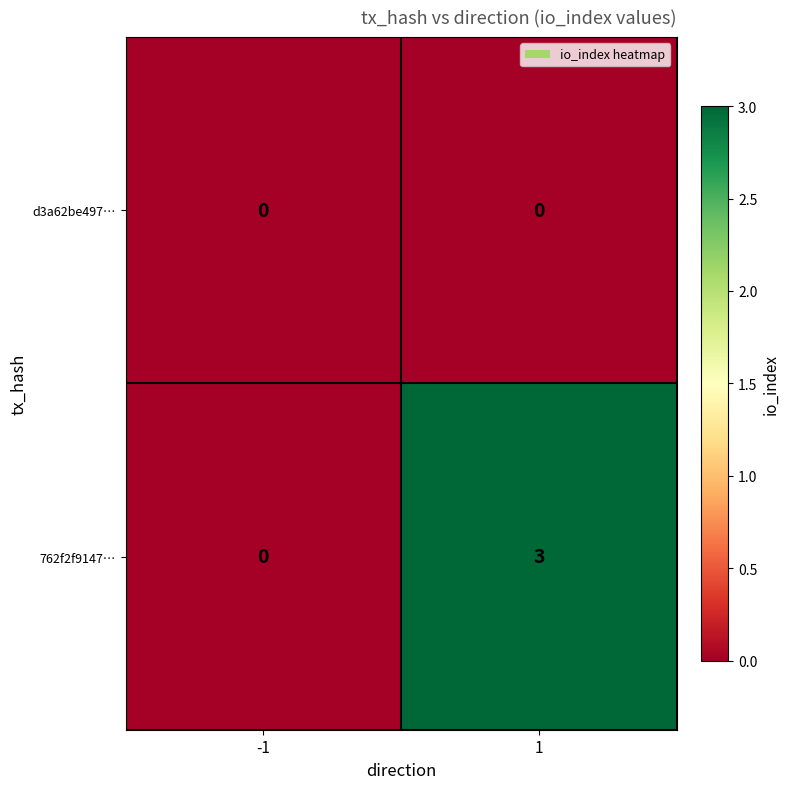

How many categories are shown in the chart?

2